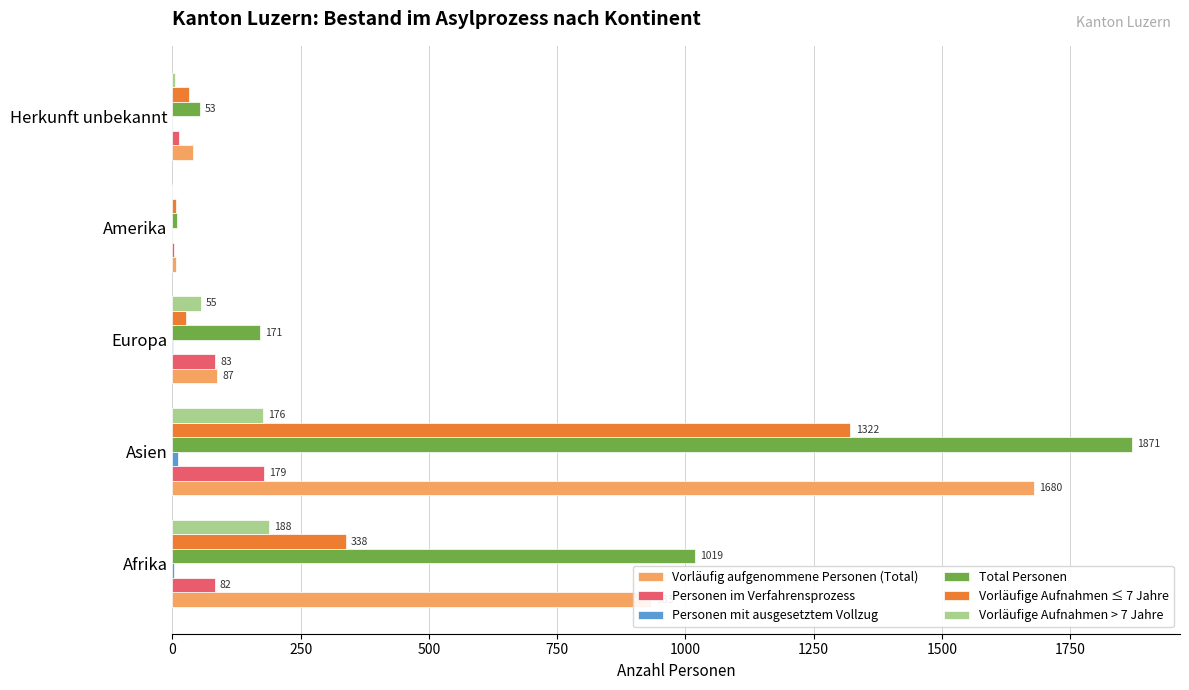

Which label corresponds to the largest value in the chart?

Asien